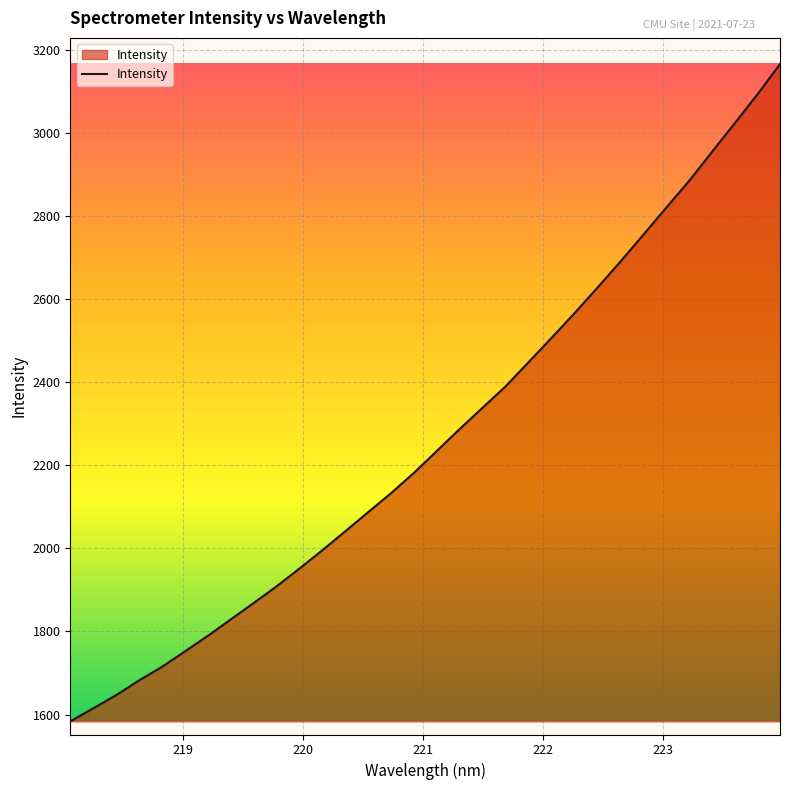

What is the minimum value shown in the chart?

1583.5